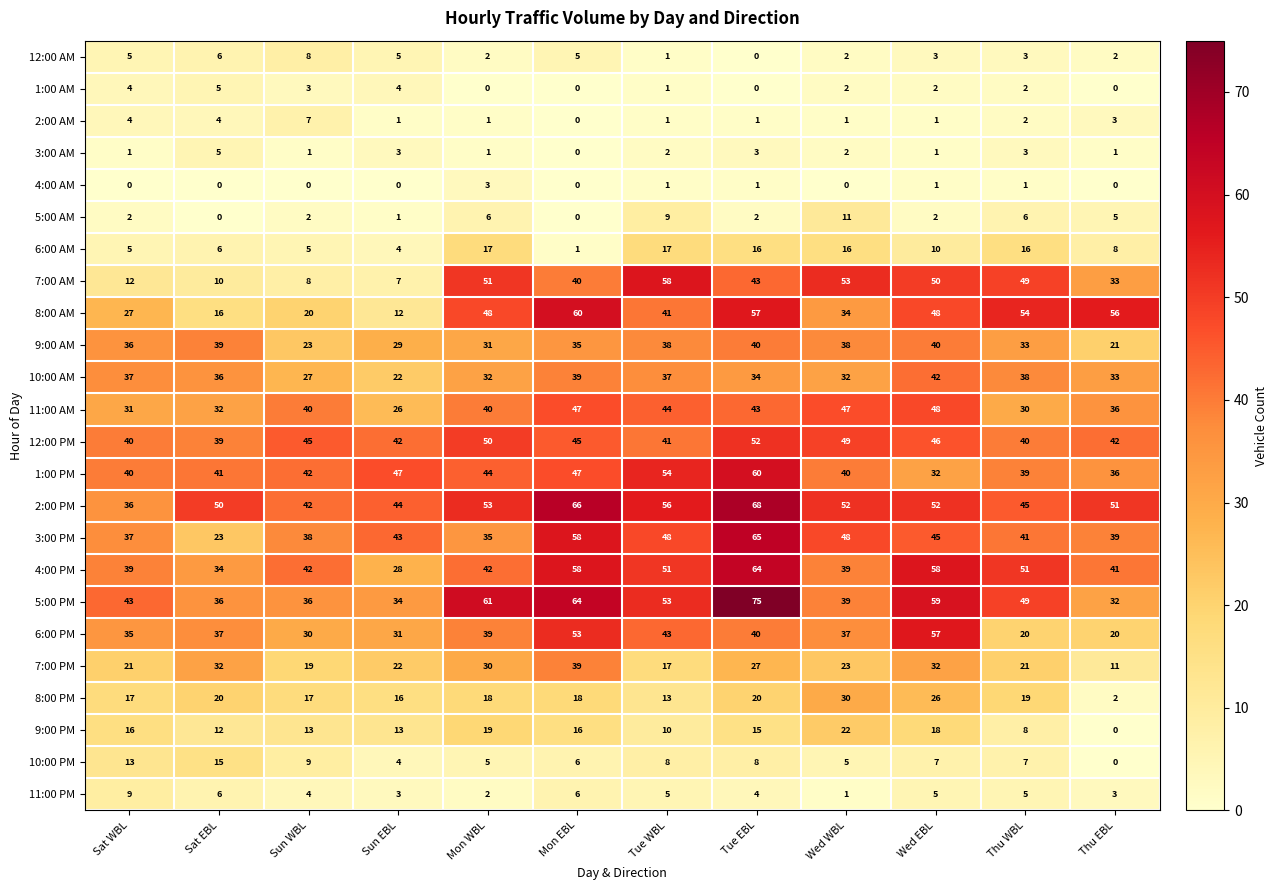

Count the 4:00 AM values in the range 0 to 1.

11